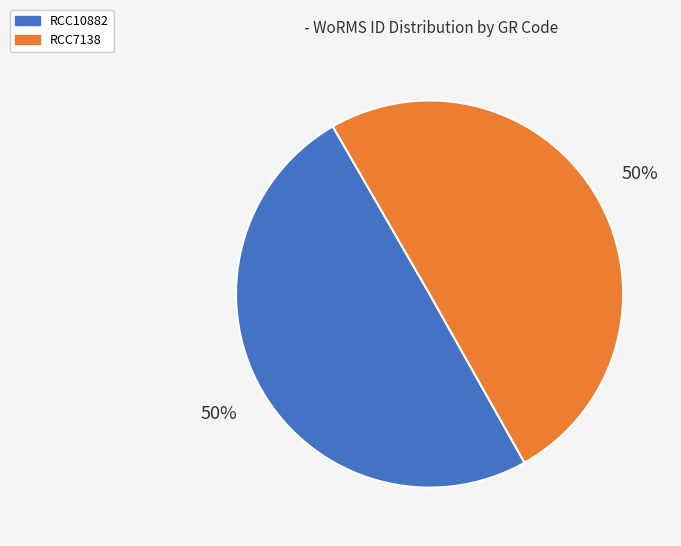

Approximately how many times larger is the value at RCC10882 compared to RCC7138?

1.0